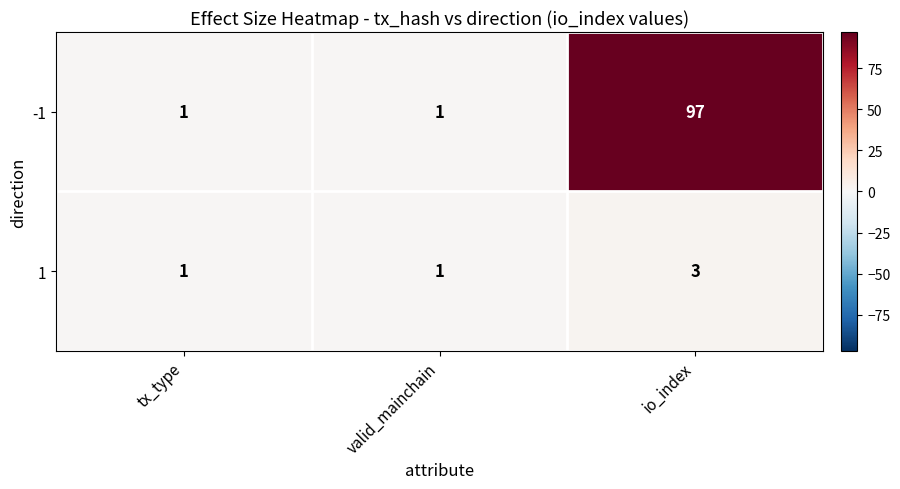

At io_index, list the series in order from smallest to largest.

1, -1